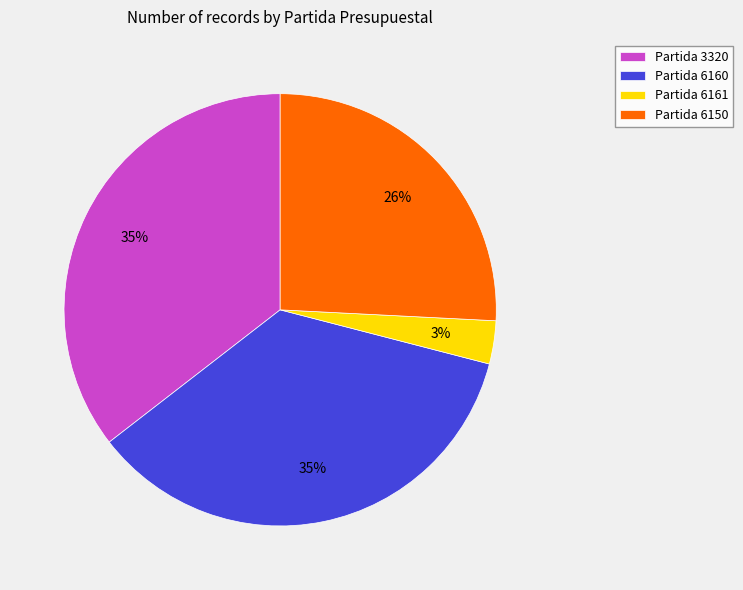

To the nearest percent, what portion does Partida 6161 represent?

3%